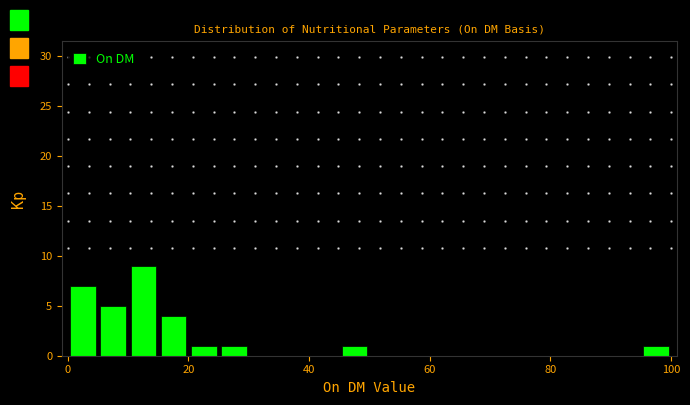

Read against the x-axis, roughly where is the centre of the tallest bar?

12